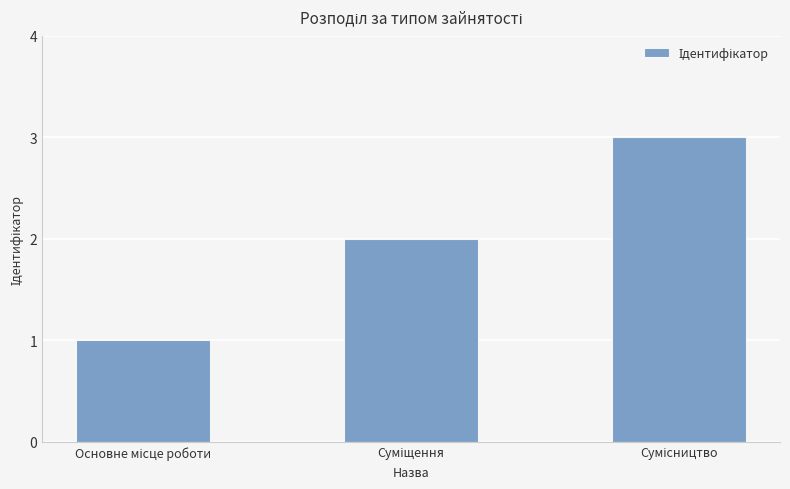

What is the sum of all values?

6